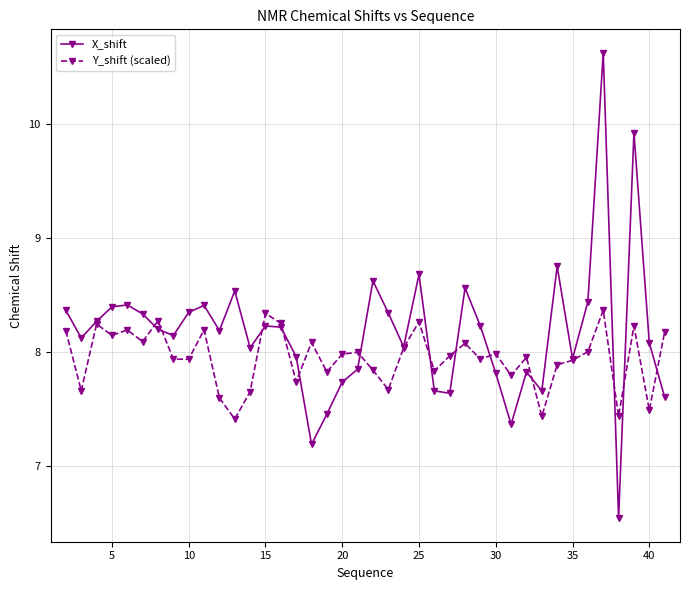

In X_shift, how many points are higher than both neighbors (excluding endpoints)?

11